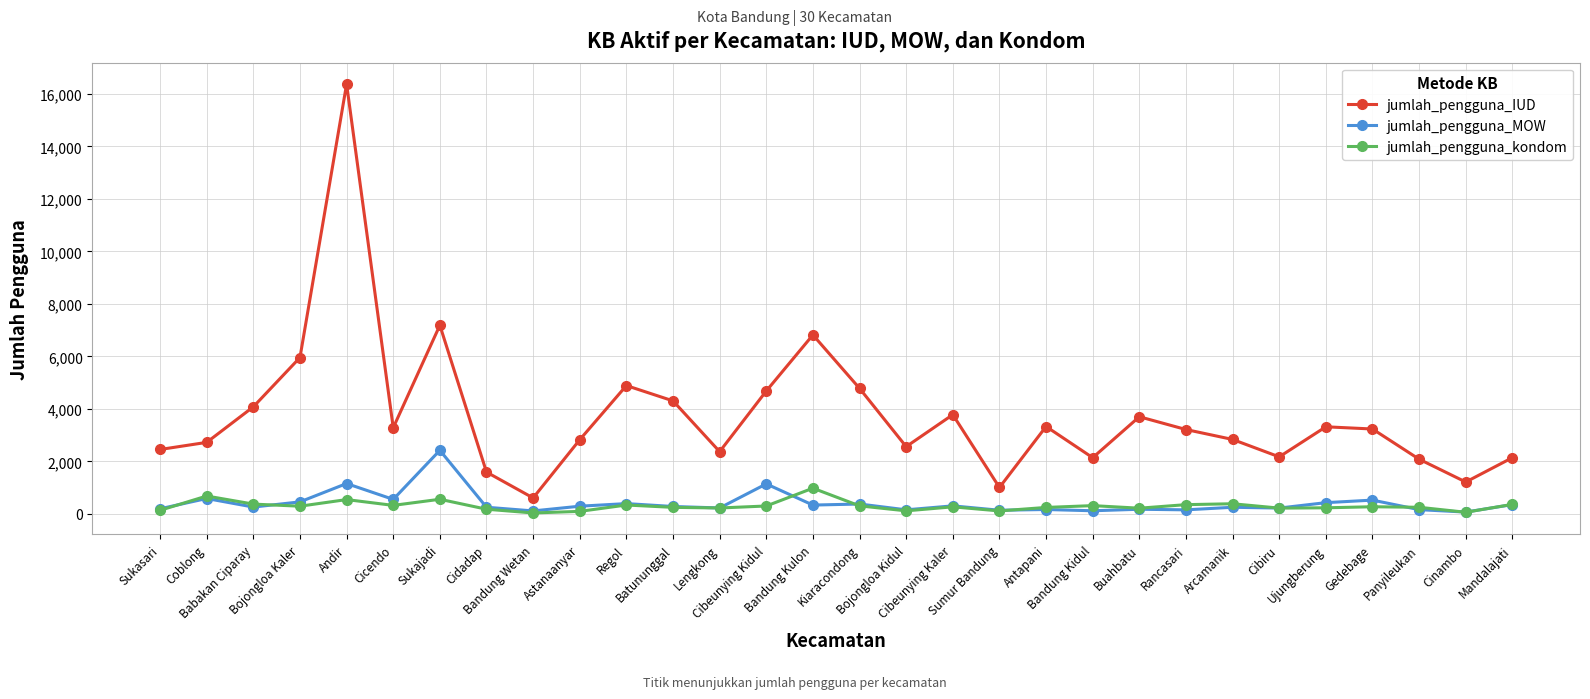

How many data points in jumlah_pengguna_kondom are less than 274?

15